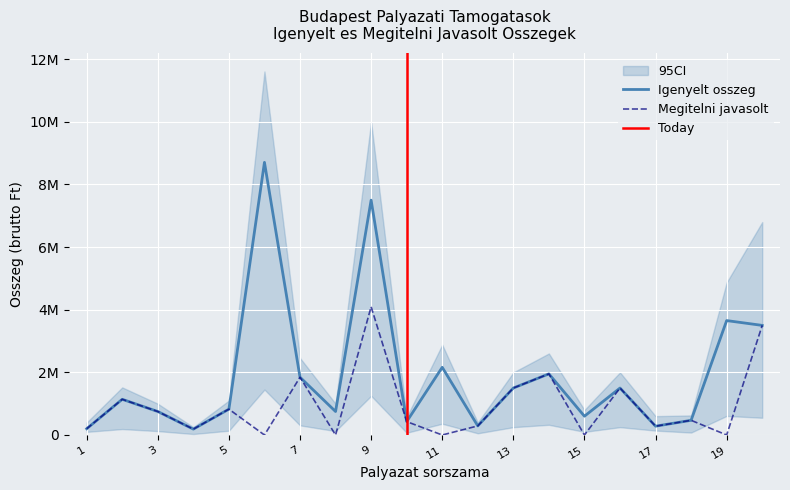

Which category has the highest value in the Igenyelt osszeg series?

6